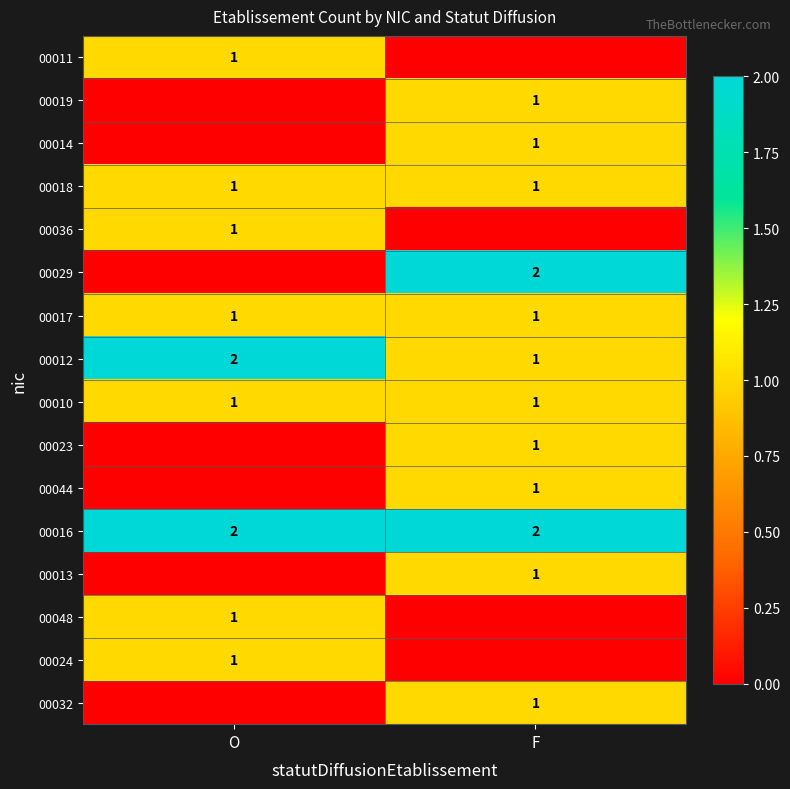

True or false: 00010 has a value of 0 at F.

False